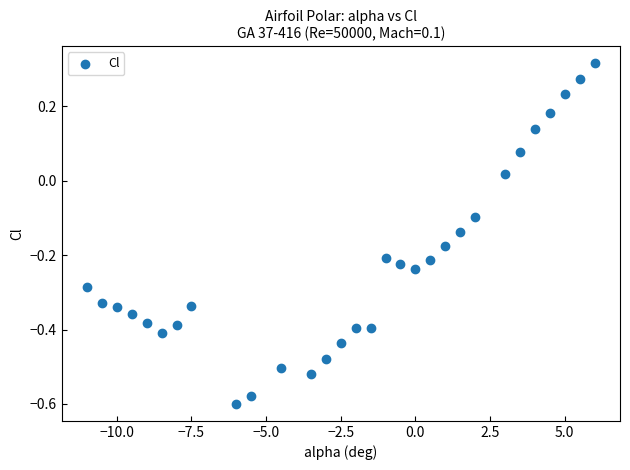

What is the range of Y values (max minus min)?

0.9